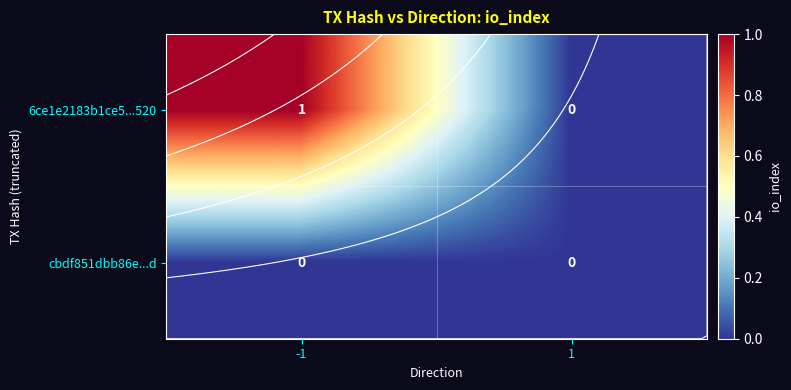

Which series changed the most between -1 and 1?

6ce1e2183b1ce5...520